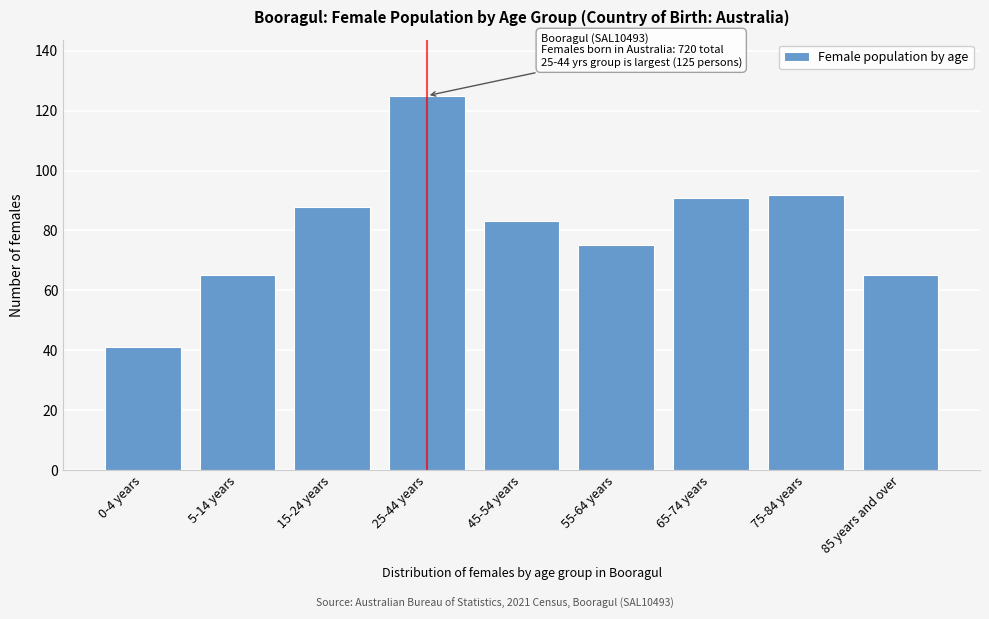

Reading left to right, extract all data points from this chart.

41	65	88	125	83	75	91	92	65